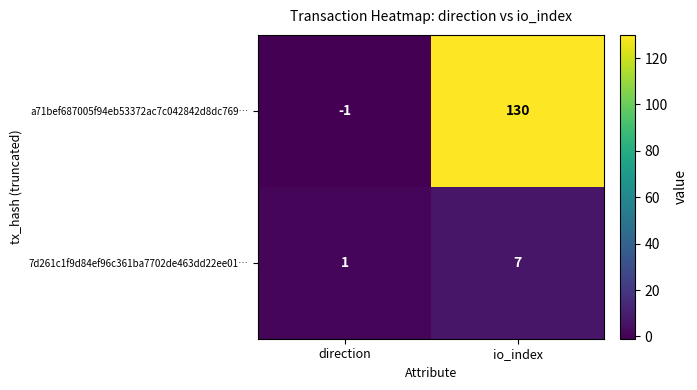

What is the sum of the a71bef687005f94eb53372ac7c042842d8dc769… values at io_index and direction?

129